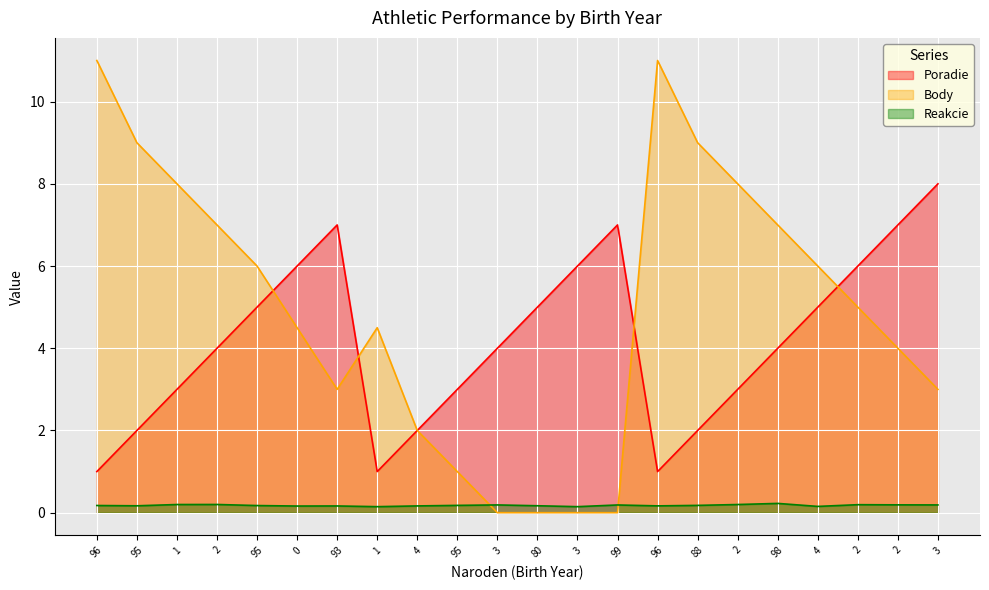

The Poradie series shows 2.1 at 80. True or false?

False